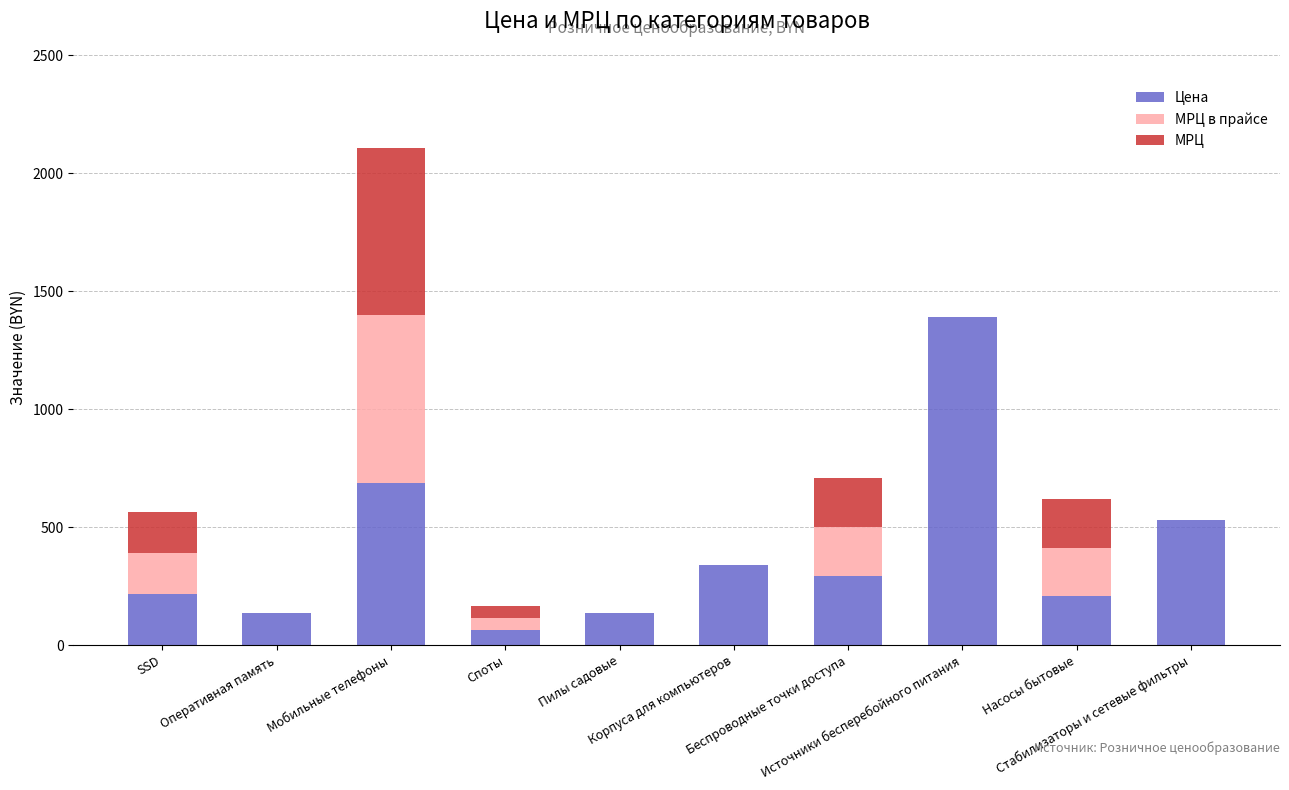

Are the bars horizontal?

No